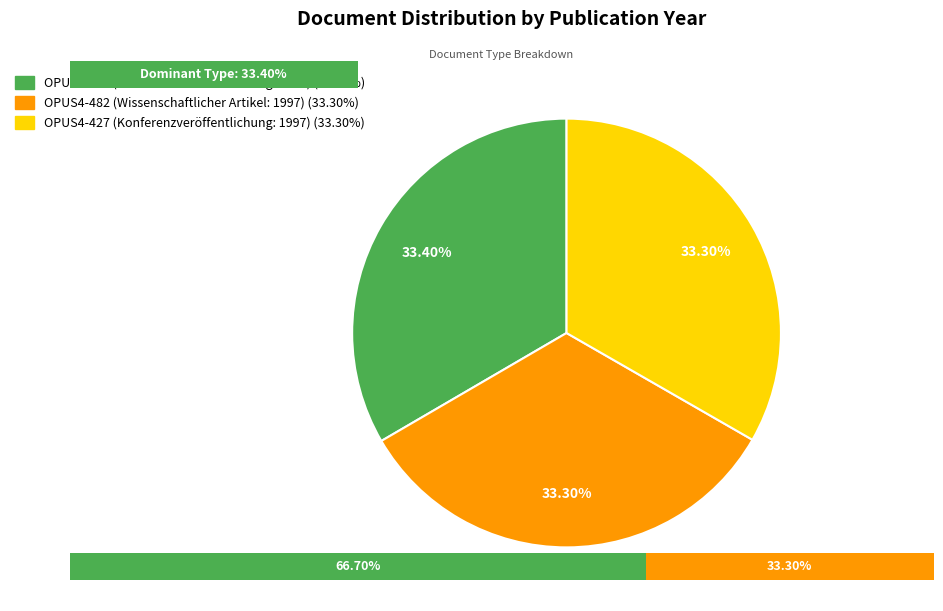

Count the number of slices in the pie.

3